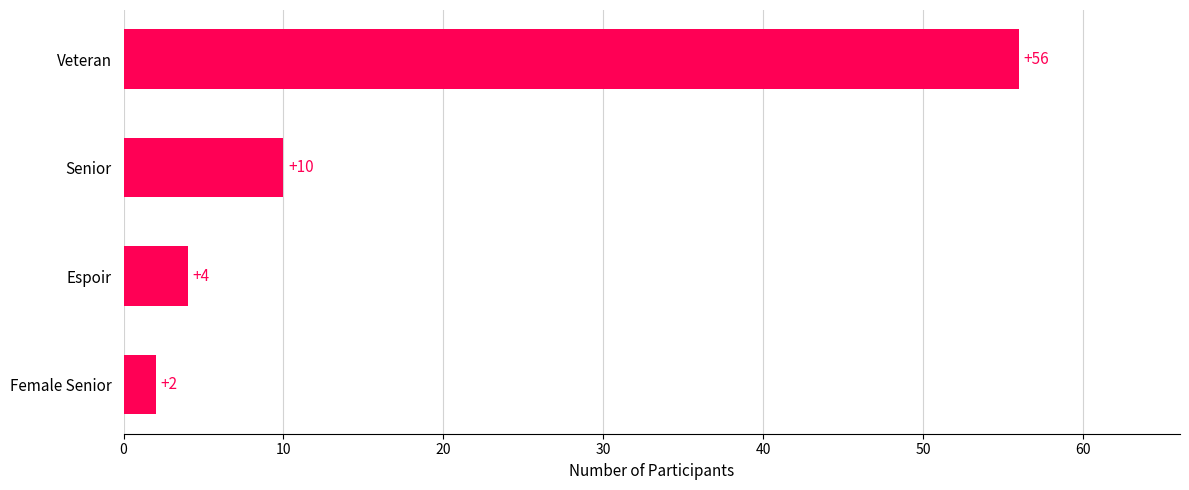

How many values are below 10?

2